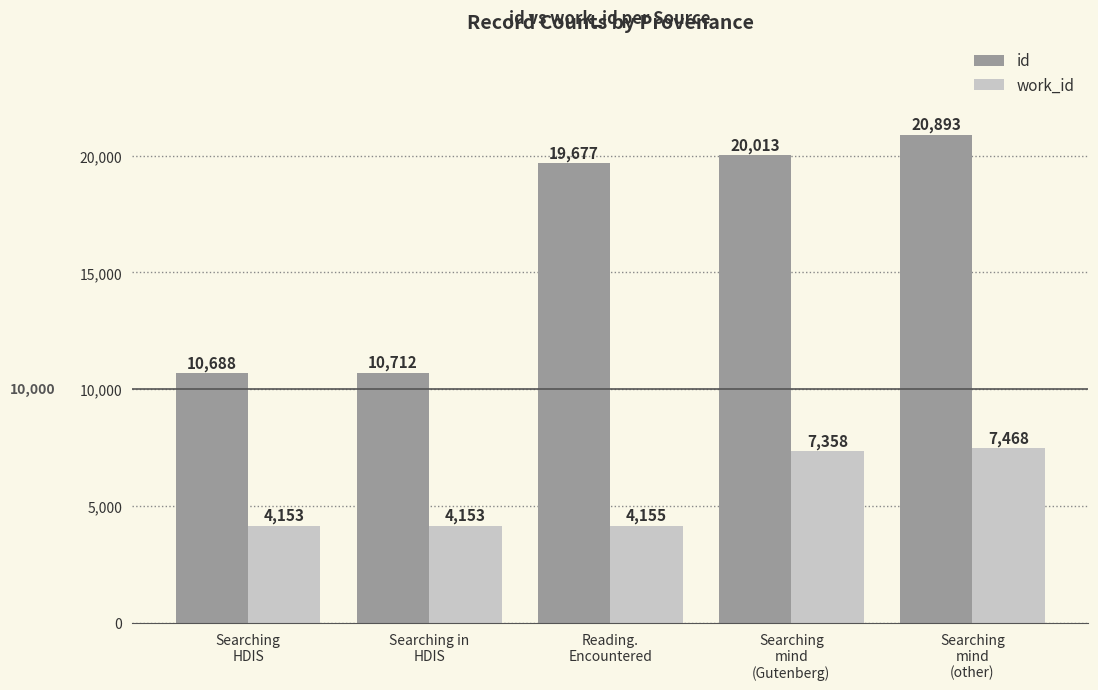

Reading left to right, what are all the values shown in this chart?

id: 10688	10712	19677	20013	20893
work_id: 4153	4153	4155	7358	7468